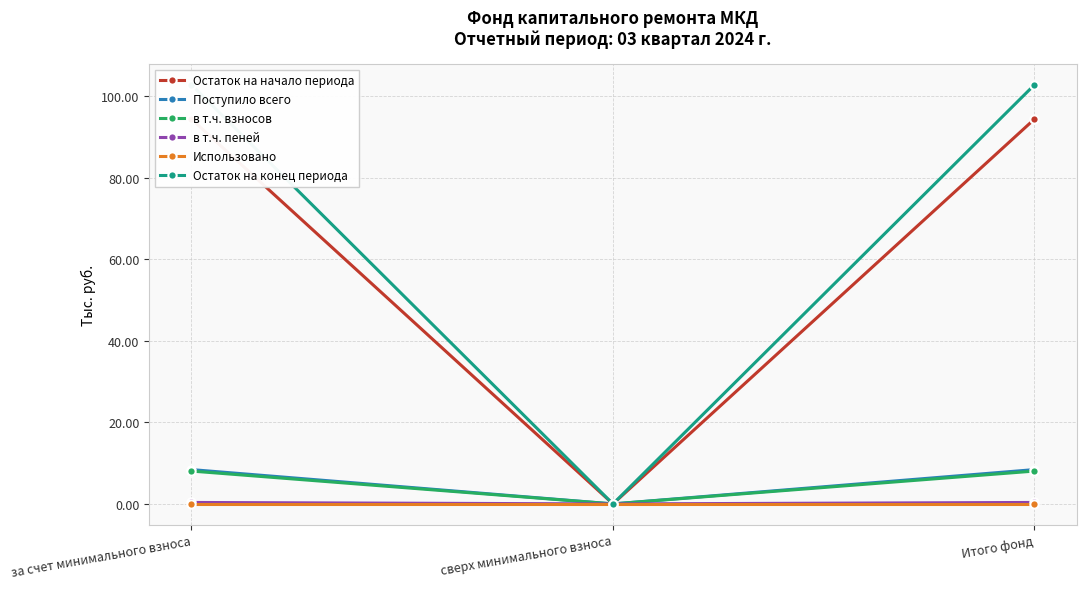

Between за счет минимального взноса and Итого фонд, which series saw the biggest shift?

Остаток на начало периода